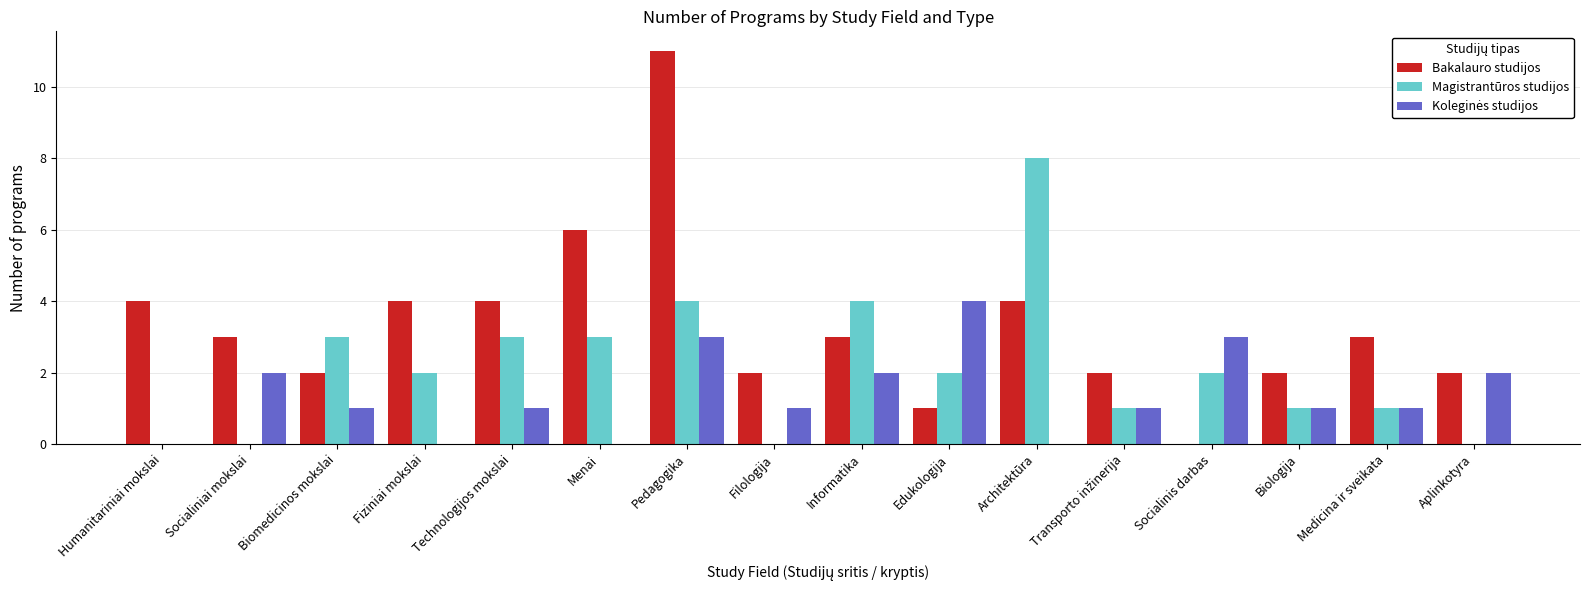

Is it true that Magistrantūros studijos equals 1 at Biomedicinos mokslai?

False